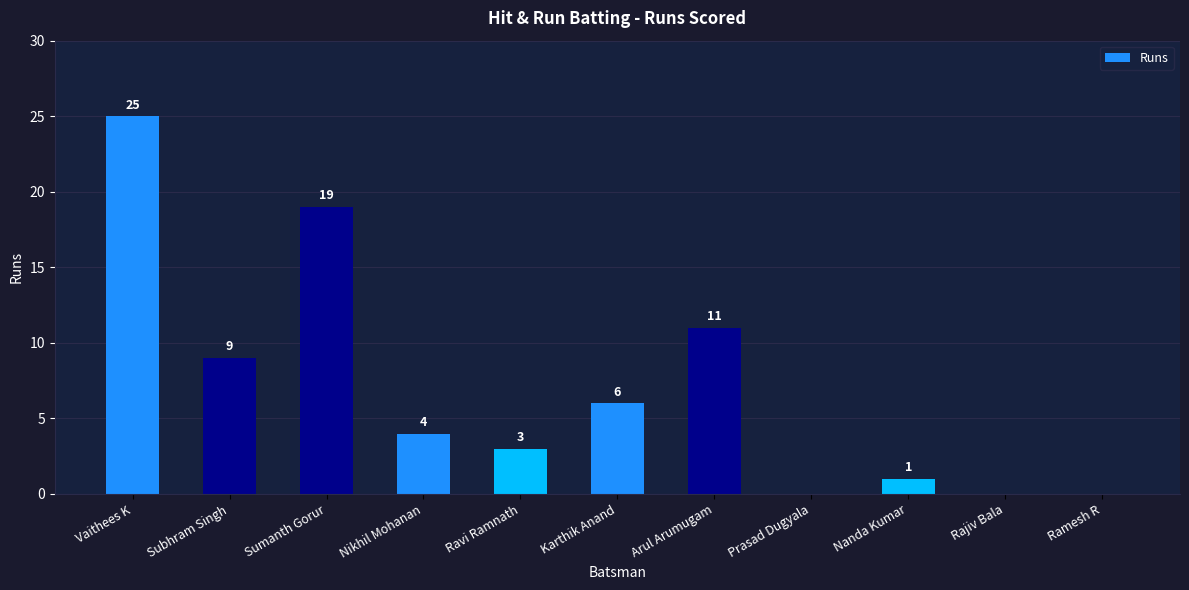

Reading right to left, list all the values displayed in this chart.

Ramesh R=0	Rajiv Bala=0	Nanda Kumar=1	Prasad Dugyala=0	Arul Arumugam=11	Karthik Anand=6	Ravi Ramnath=3	Nikhil Mohanan=4	Sumanth Gorur=19	Subhram Singh=9	Vaithees K=25